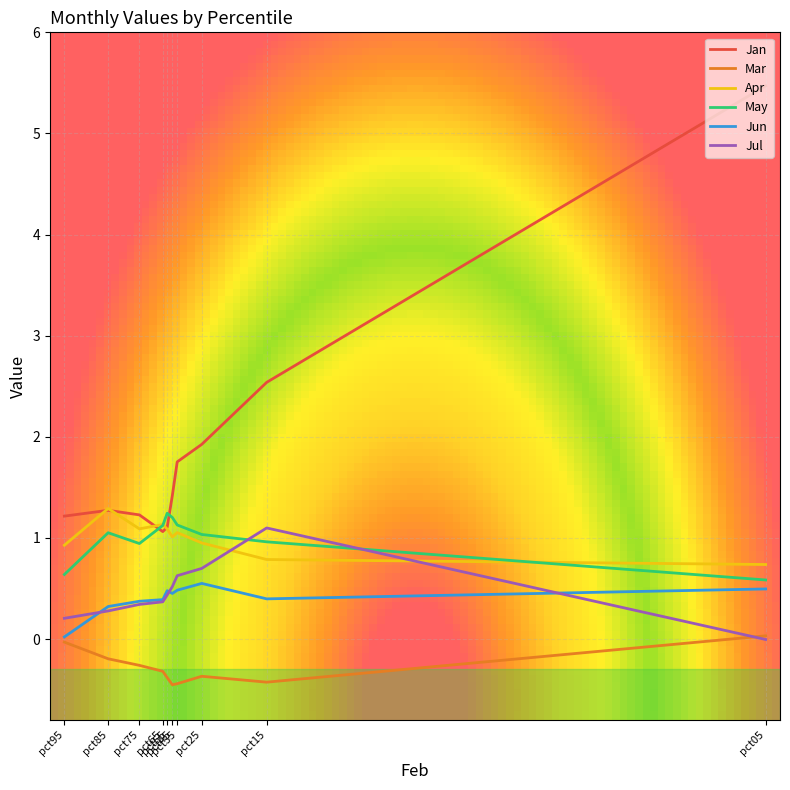

Count the number of categories in the chart.

10